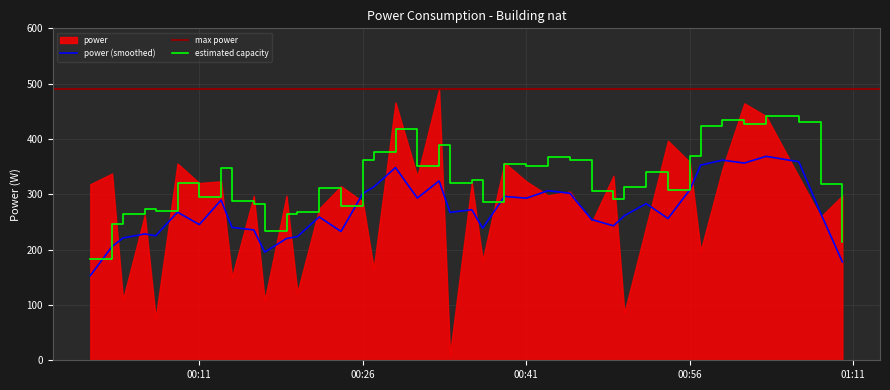

Rank the categories by value from lowest to highest.

2023-01-19T00:34:00, 2023-01-19T00:07:00, 2023-01-19T00:50:00, 2023-01-19T00:17:00, 2023-01-19T00:04:00, 2023-01-19T00:20:00, 2023-01-19T00:14:00, 2023-01-19T00:27:00, 2023-01-19T00:37:00, 2023-01-19T00:57:00, 2023-01-19T00:52:00, 2023-01-19T00:47:00, 2023-01-19T01:08:00, 2023-01-19T00:06:00, 2023-01-19T00:22:00, 2023-01-19T00:26:00, 2023-01-19T00:16:00, 2023-01-19T00:19:00, 2023-01-19T01:10:00, 2023-01-19T00:43:00, 2023-01-19T00:45:00, 2023-01-19T00:24:00, 2023-01-19T00:01:00, 2023-01-19T00:11:00, 2023-01-19T00:36:00, 2023-01-19T00:41:00, 2023-01-19T00:13:00, 2023-01-19T01:06:00, 2023-01-19T00:31:00, 2023-01-19T00:49:00, 2023-01-19T00:03:00, 2023-01-19T00:59:00, 2023-01-19T00:09:00, 2023-01-19T00:39:00, 2023-01-19T00:56:00, 2023-01-19T00:54:00, 2023-01-19T01:03:00, 2023-01-19T01:01:00, 2023-01-19T00:29:00, 2023-01-19T00:33:00